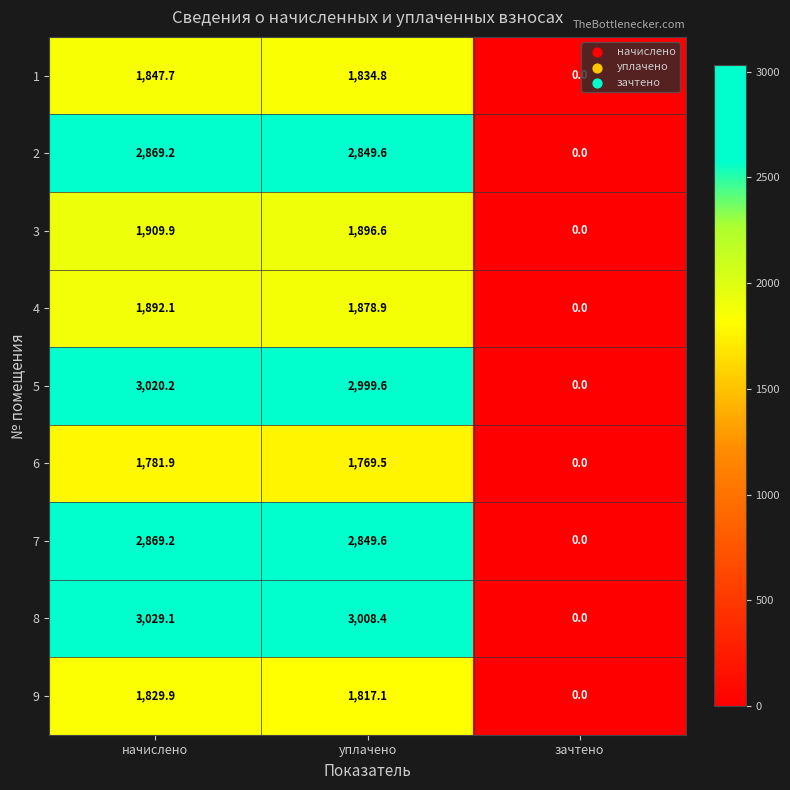

At which category is the sum across all series the highest?

начислено